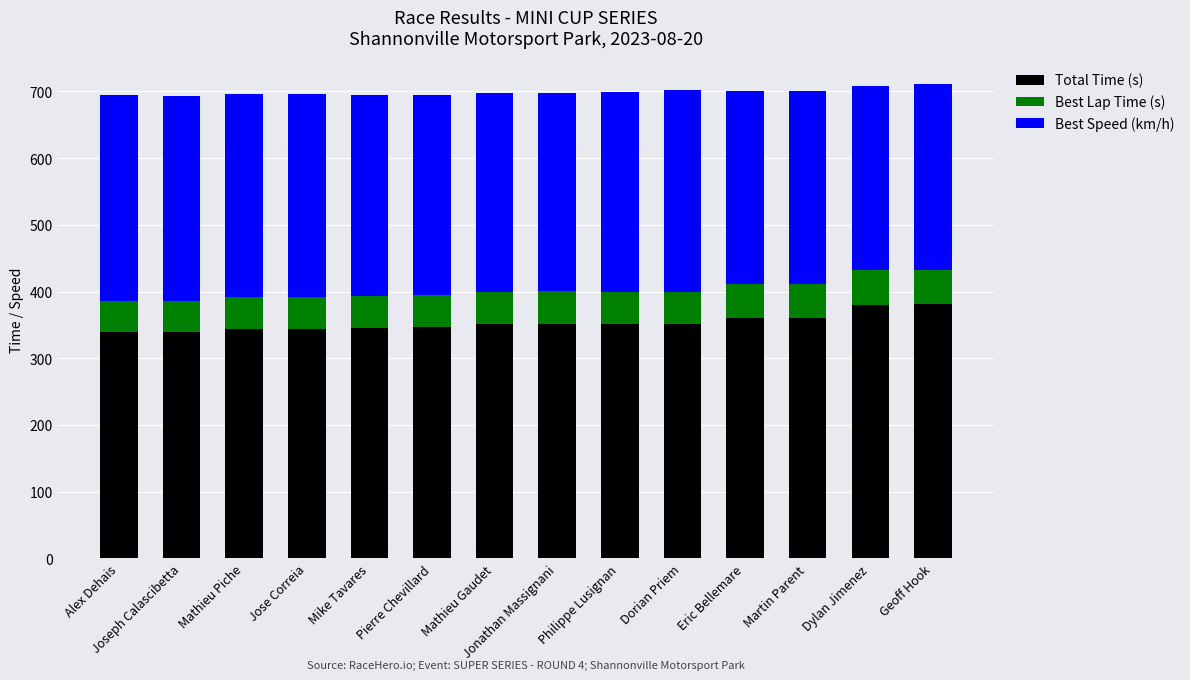

What is the average value of the Total Time (s) series?

353.1